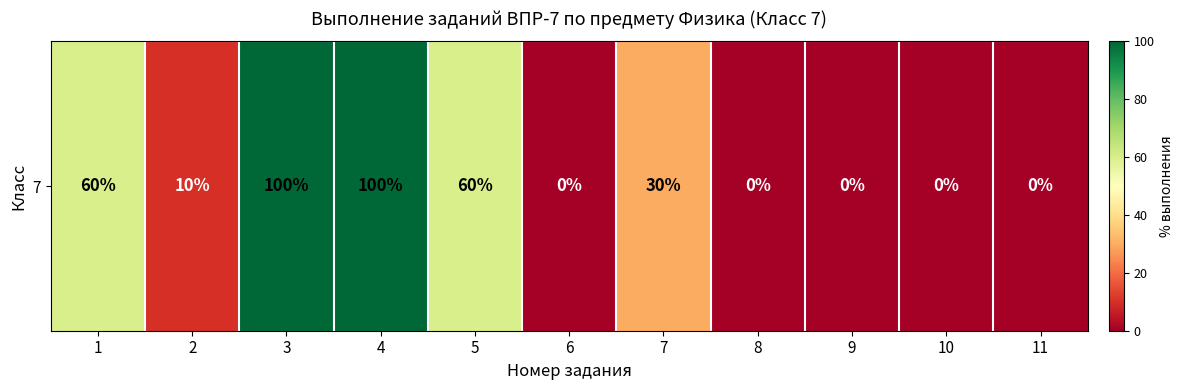

Is it true that the value at 6 is 30?

False